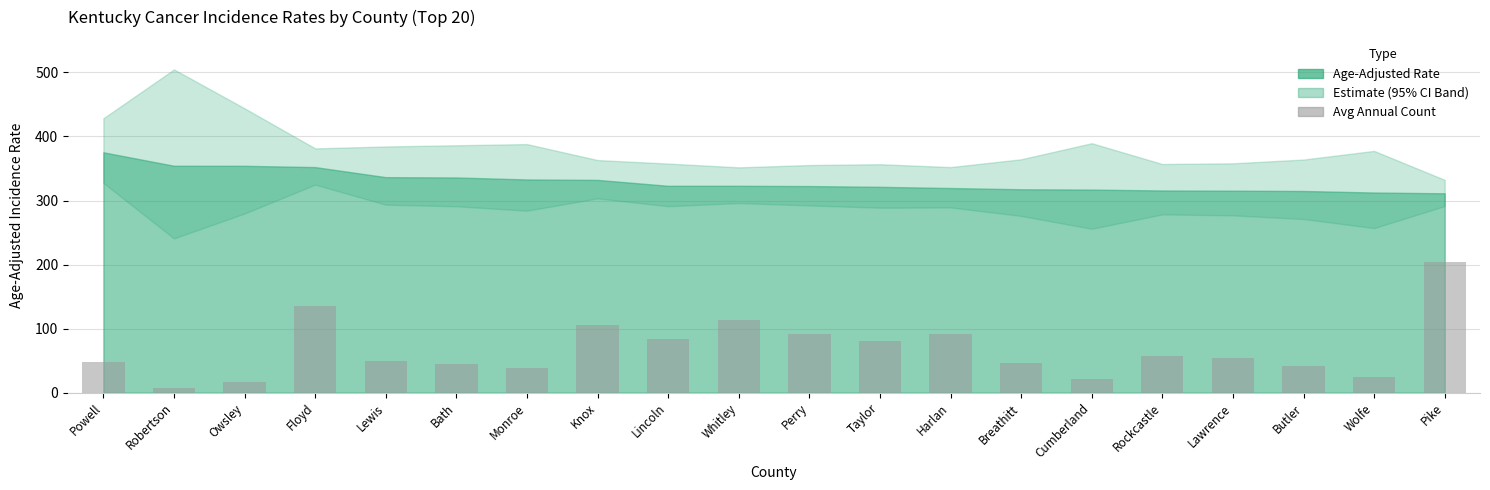

What is the maximum value shown in the chart?

204